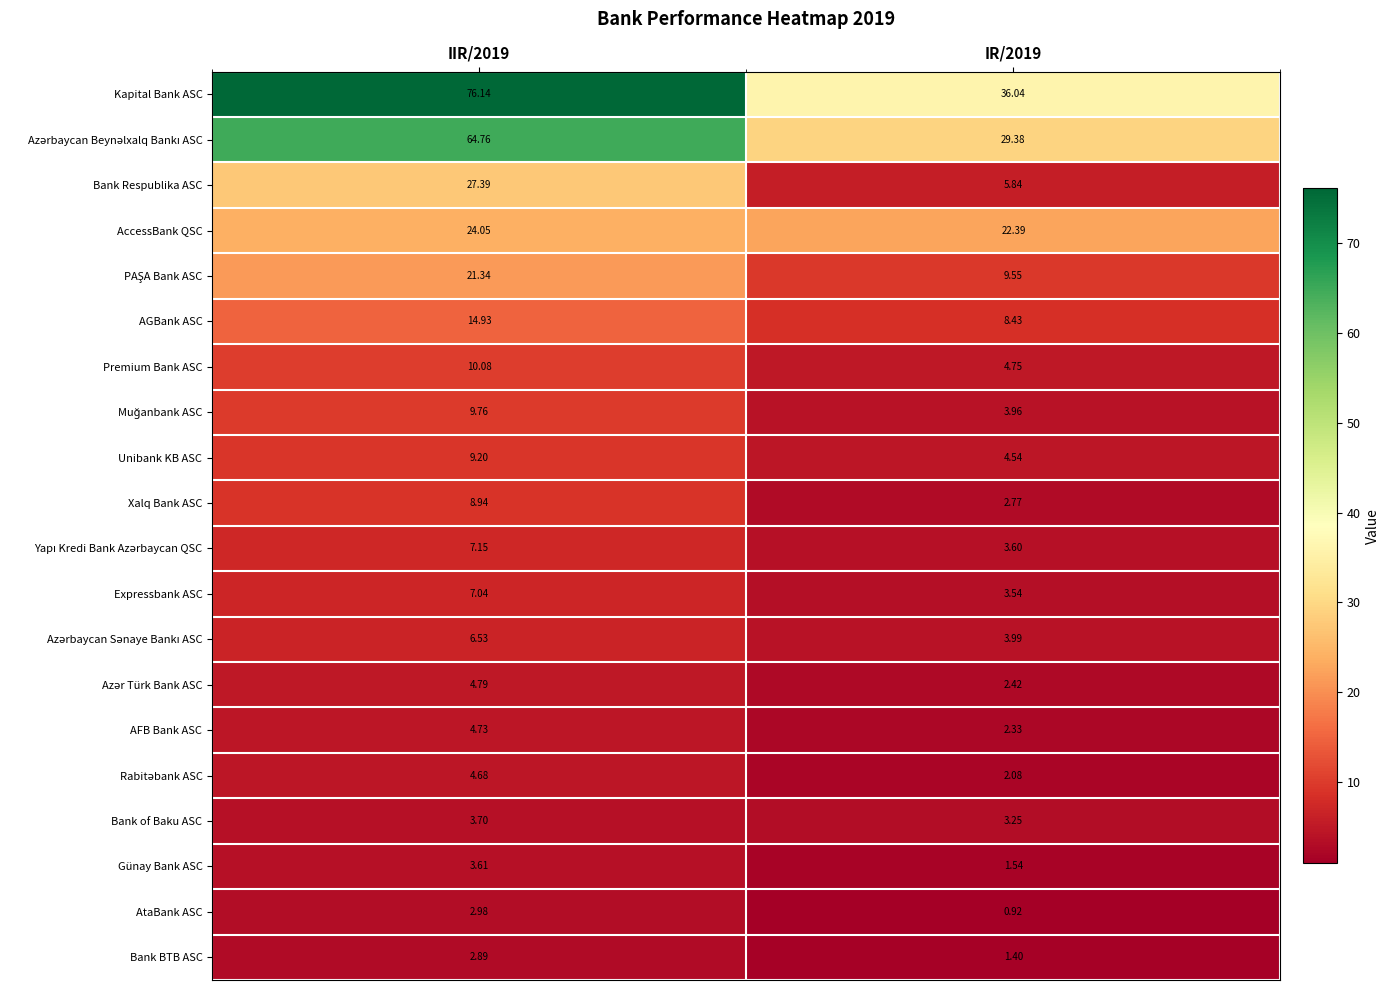

Which series has the widest spread of values?

Kapital Bank ASC